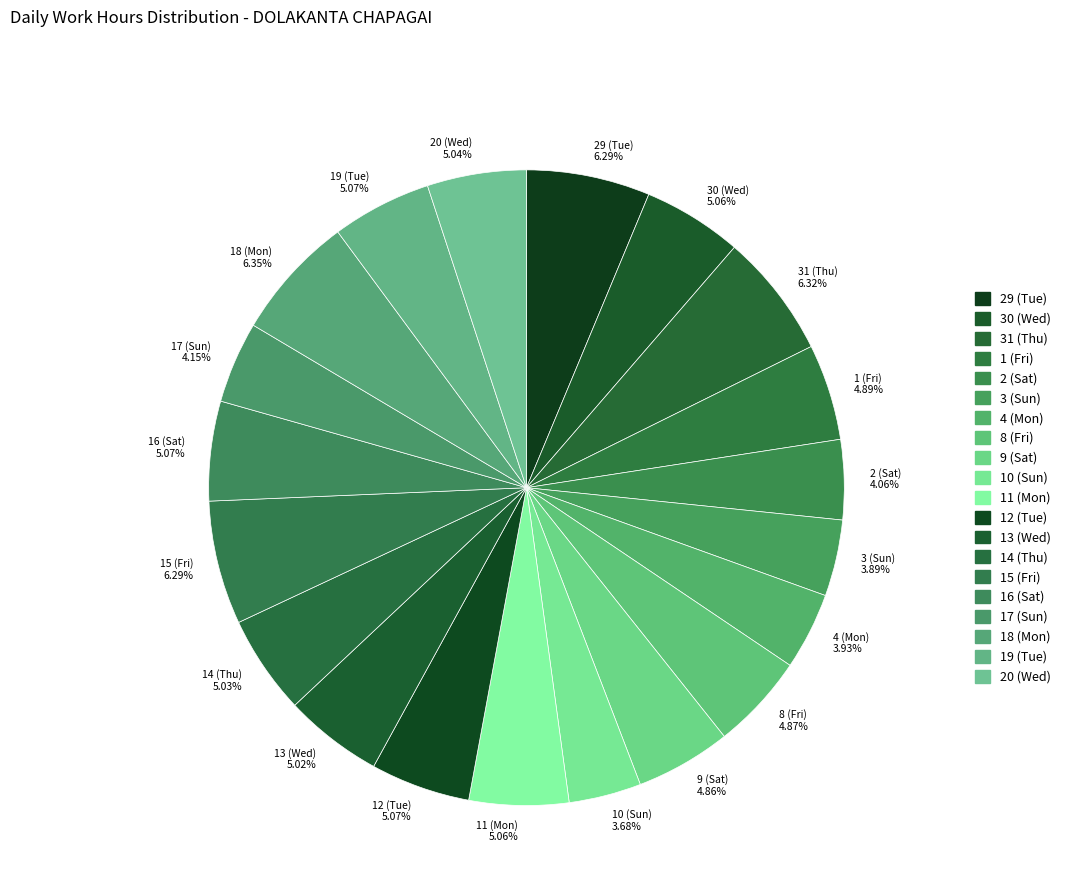

What is the total percentage of 9 (Sat) and 10 (Sun)?

8.5%